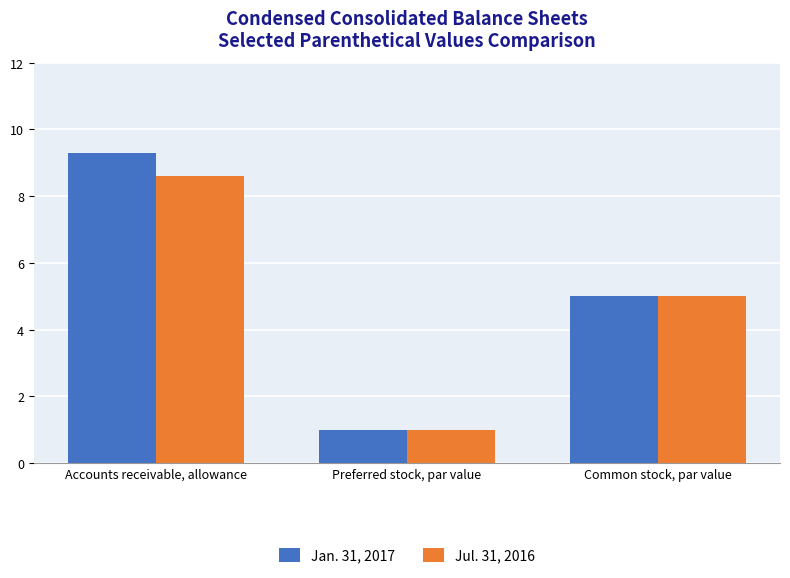

Is it true that Jan. 31, 2017 equals 1.6 at Common stock, par value?

False